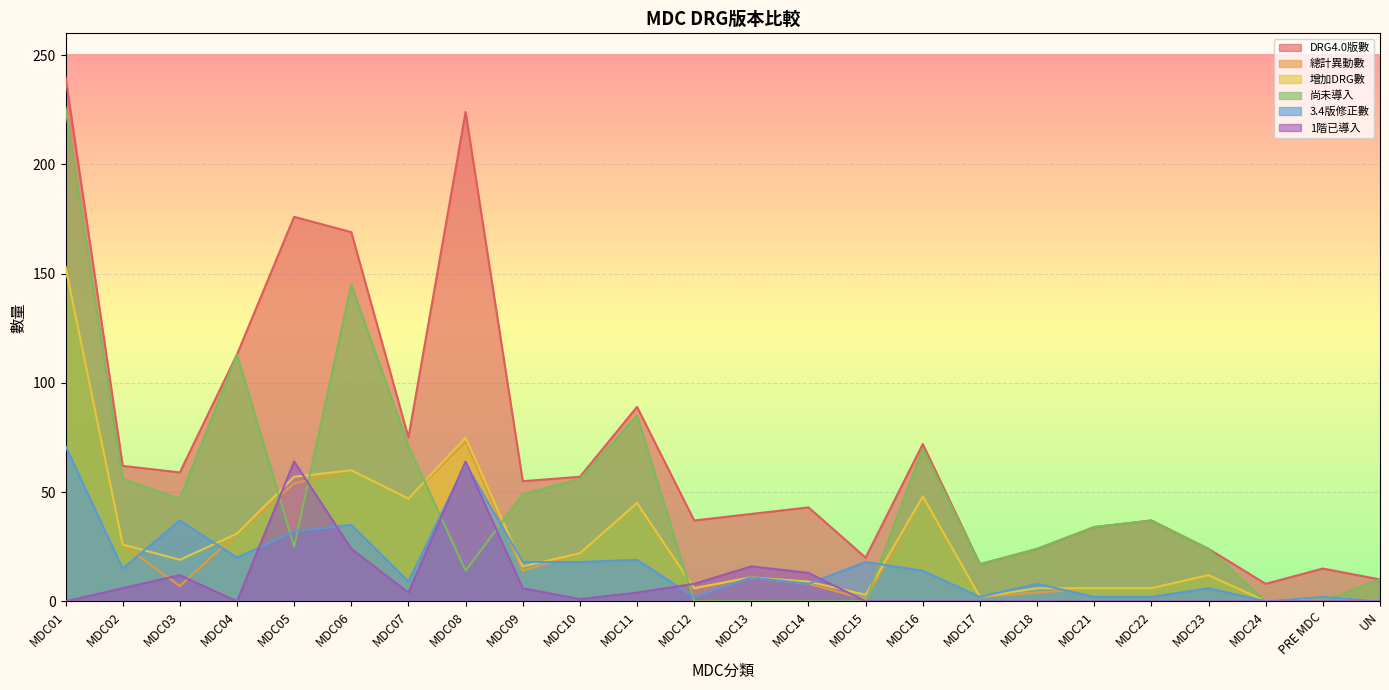

After their last crossing, which series has the higher values: 總計異動數 or 1階已導入?

總計異動數